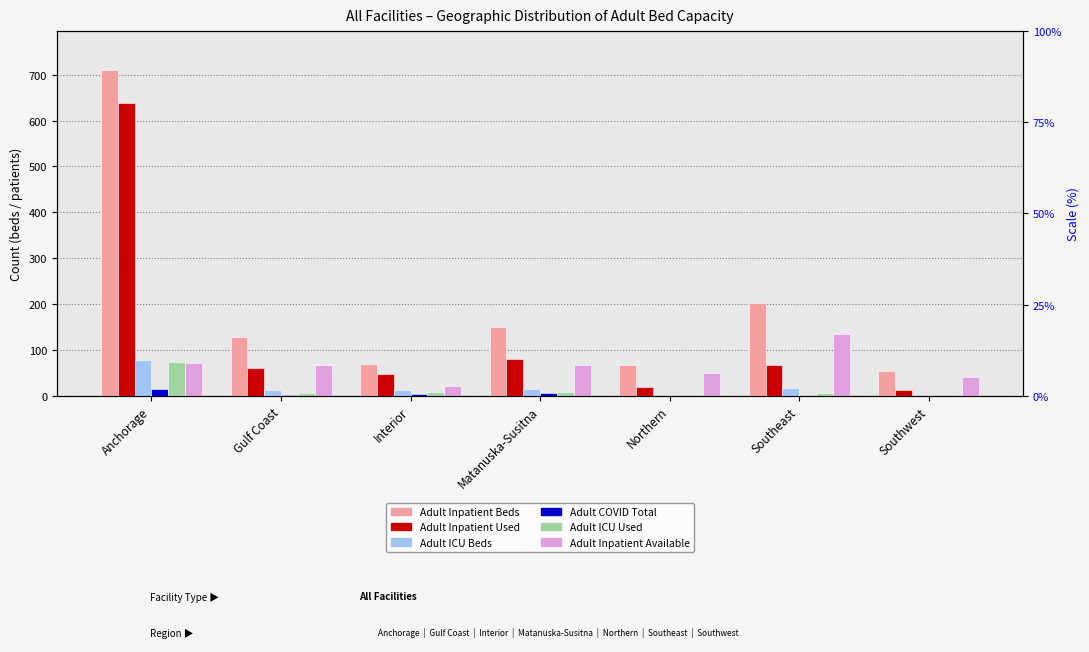

What is the average value of the Adult ICU Used series?

14